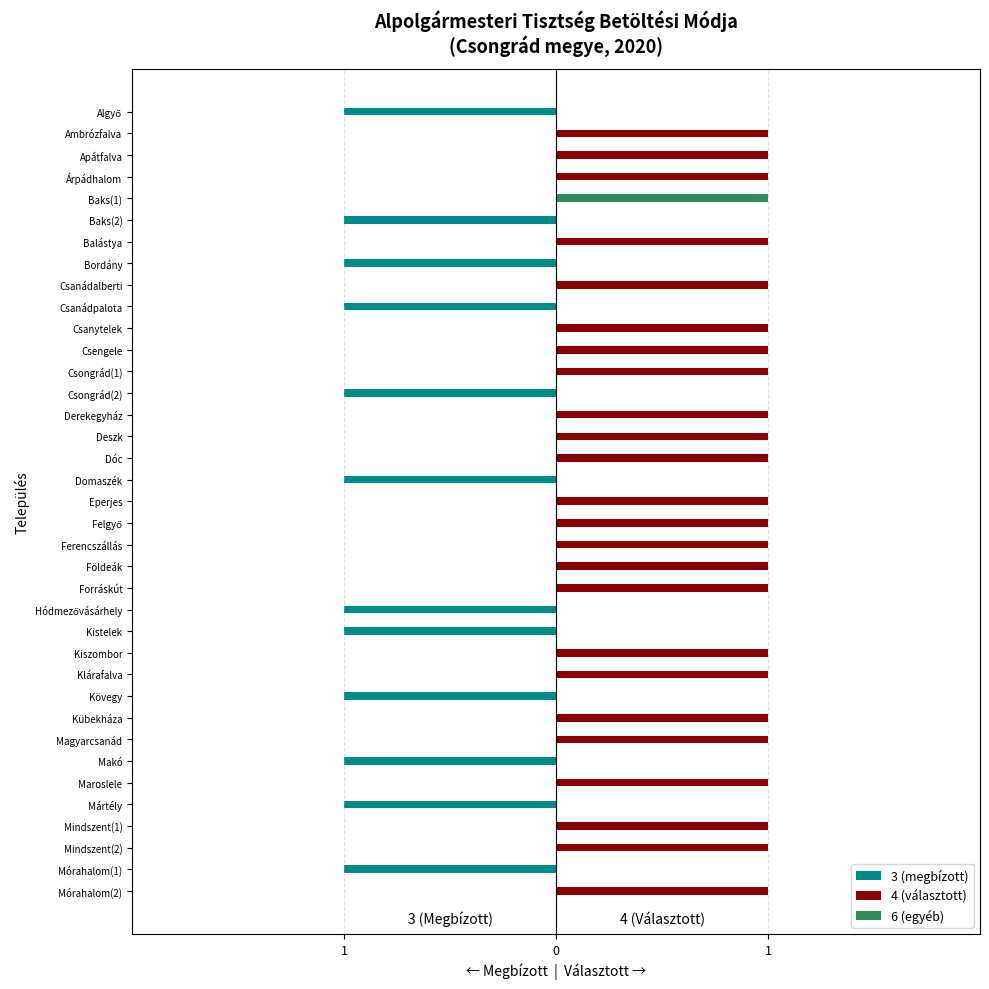

What is the greatest value displayed?

1